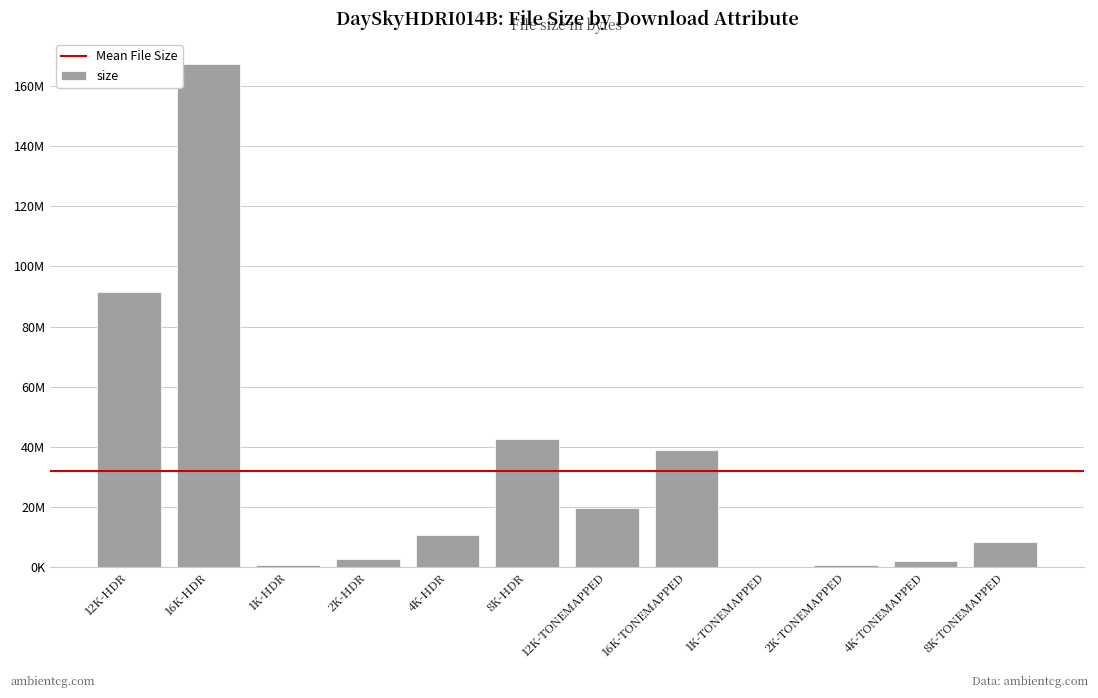

The value at 4K-TONEMAPPED is 1987722. True or false?

True